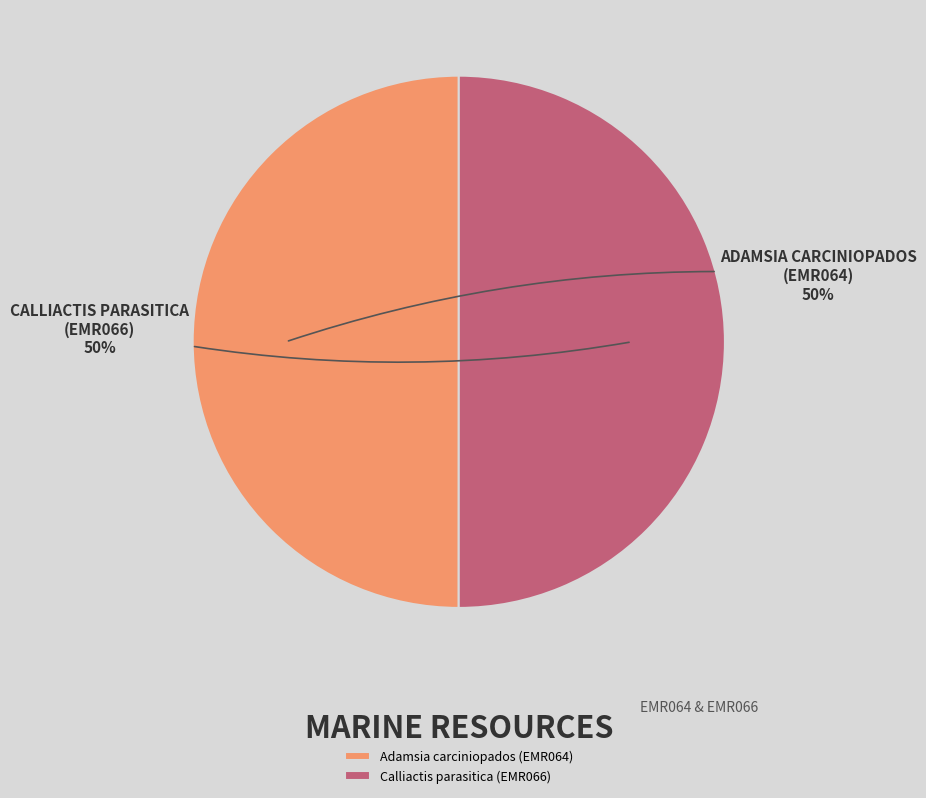

The Adamsia carciniopados (EMR064) slice represents 60% of the pie. True or false?

False